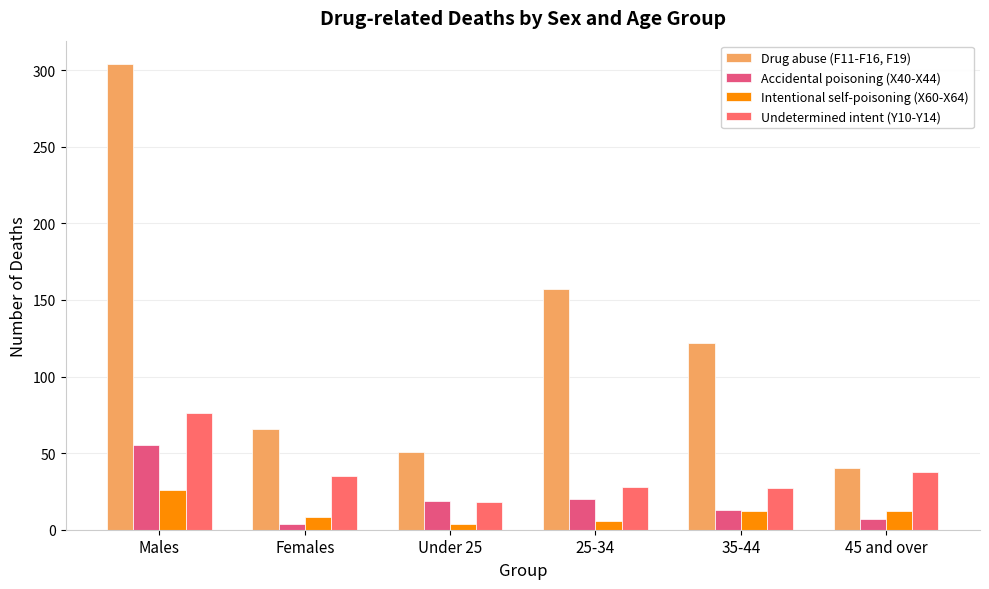

Is it true that Accidental poisoning (X40-X44) equals 4 at Females?

True